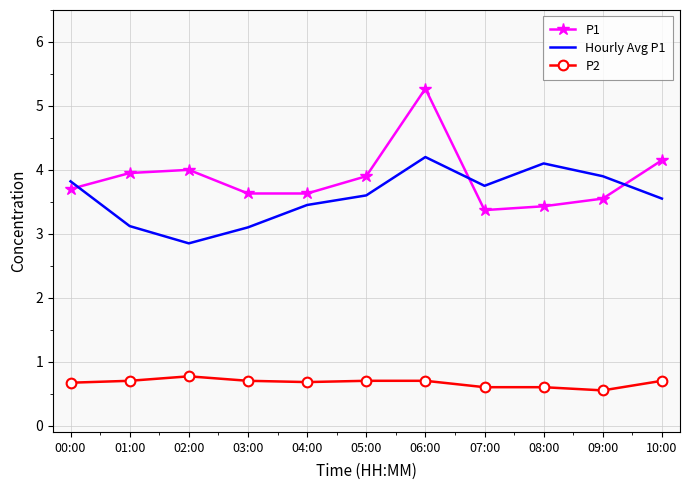

Which label corresponds to the largest value in the chart?

06:00